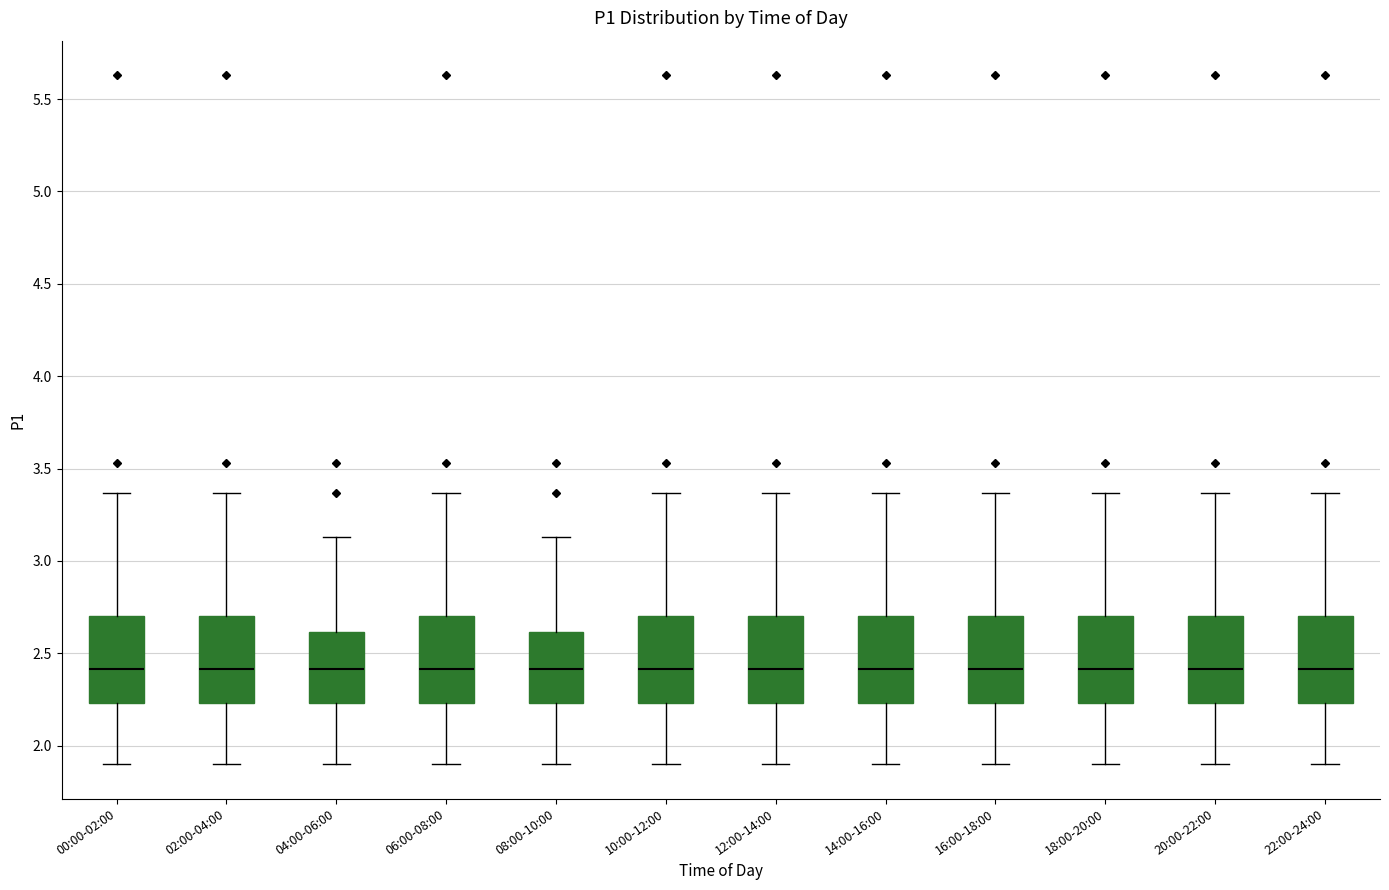

Reading left to right, transcribe this box plot: for each box, give where its median line is, the range the box spans, and where its two whiskers end, as read against the y-axis. The values are not printed on the chart, so give them approximately, as read against the axis.

00:00-02:00: median 2.40, box 2.25 to 2.70, whiskers 1.90 to 3.35
02:00-04:00: median 2.40, box 2.25 to 2.70, whiskers 1.90 to 3.35
04:00-06:00: median 2.40, box 2.25 to 2.60, whiskers 1.90 to 3.15
06:00-08:00: median 2.40, box 2.25 to 2.70, whiskers 1.90 to 3.35
08:00-10:00: median 2.40, box 2.25 to 2.60, whiskers 1.90 to 3.15
10:00-12:00: median 2.40, box 2.25 to 2.70, whiskers 1.90 to 3.35
12:00-14:00: median 2.40, box 2.25 to 2.70, whiskers 1.90 to 3.35
14:00-16:00: median 2.40, box 2.25 to 2.70, whiskers 1.90 to 3.35
16:00-18:00: median 2.40, box 2.25 to 2.70, whiskers 1.90 to 3.35
18:00-20:00: median 2.40, box 2.25 to 2.70, whiskers 1.90 to 3.35
20:00-22:00: median 2.40, box 2.25 to 2.70, whiskers 1.90 to 3.35
22:00-24:00: median 2.40, box 2.25 to 2.70, whiskers 1.90 to 3.35